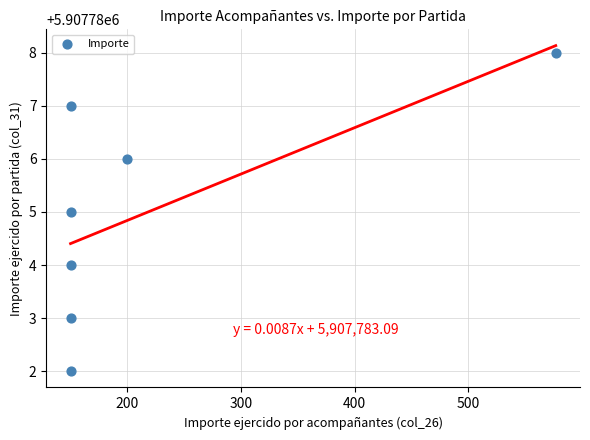

What is the average Y value?

5907785